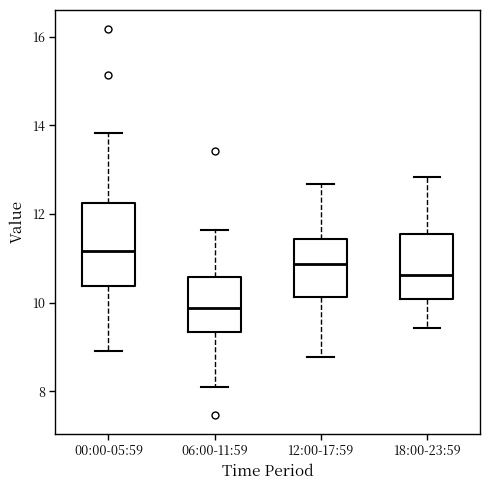

Which box's median line is the highest?

00:00-05:59